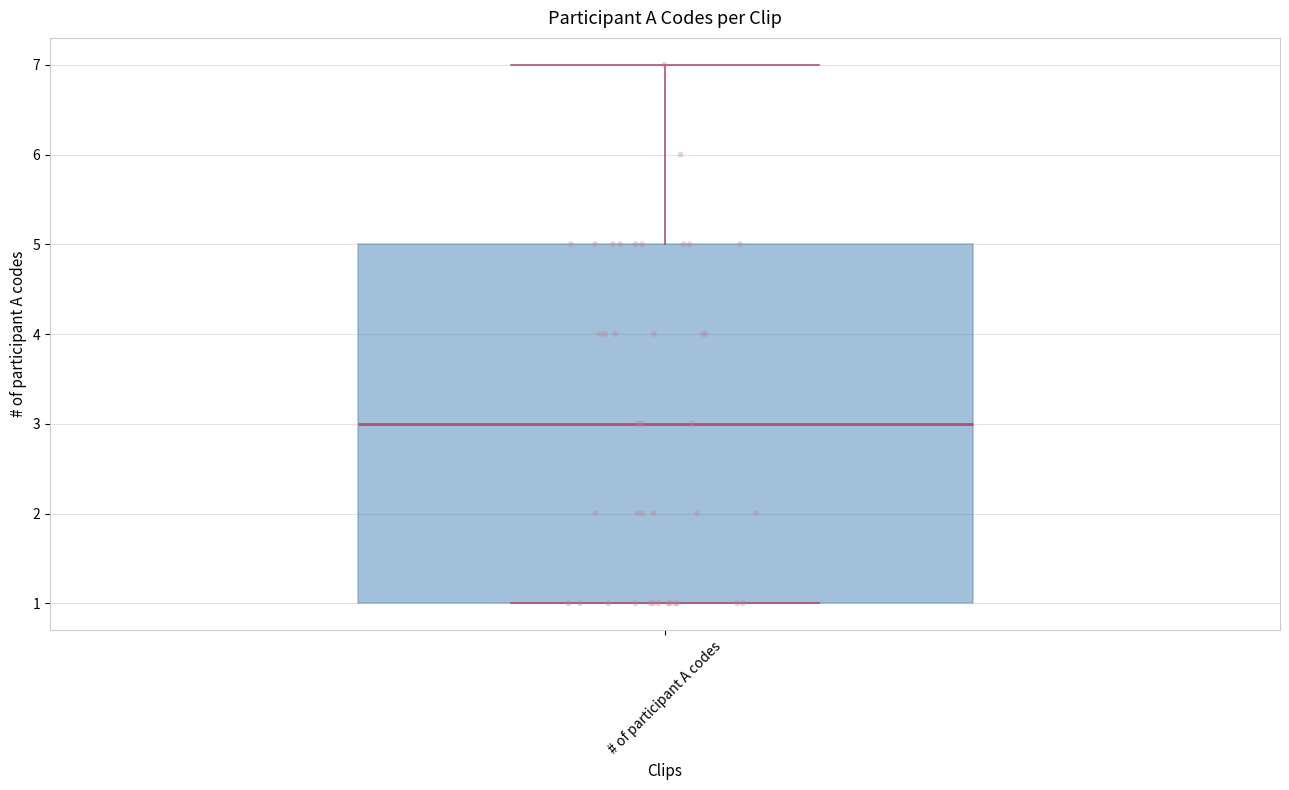

Read this box plot against the y-axis: the position of the median line, the range covered by the box, and the ends of both whiskers. The values are not printed on the chart, so give them approximately, as read against the axis.

median 3, box 1 to 5, whiskers 1 to 7